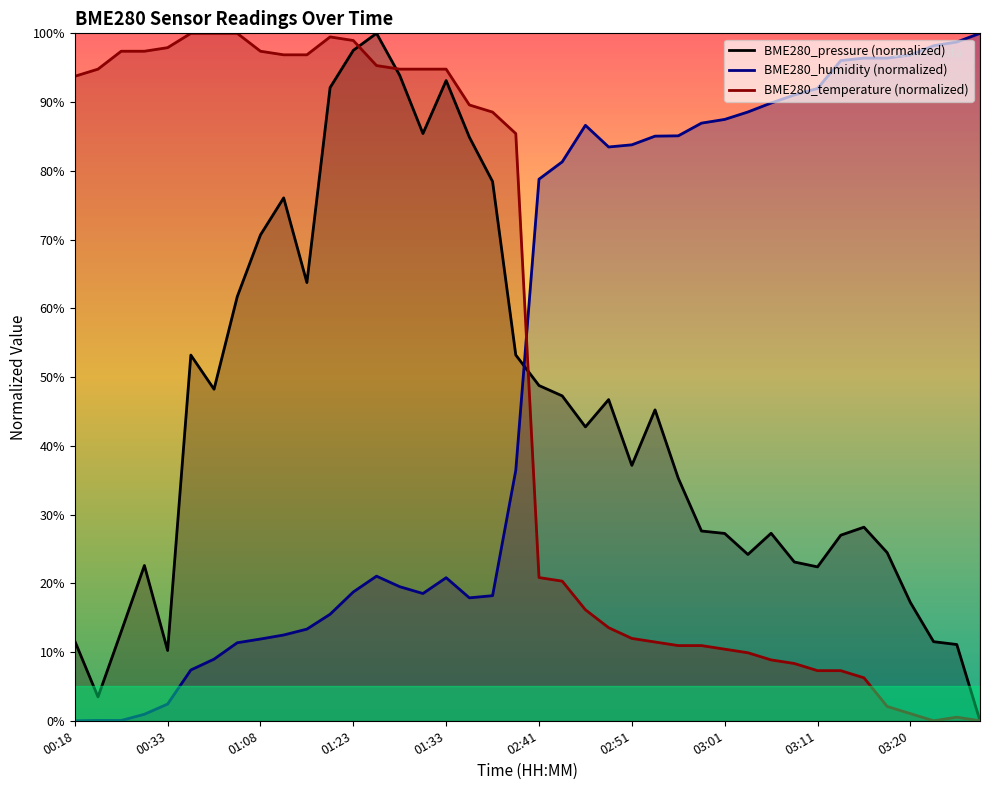

What is the greatest value displayed?

100.0